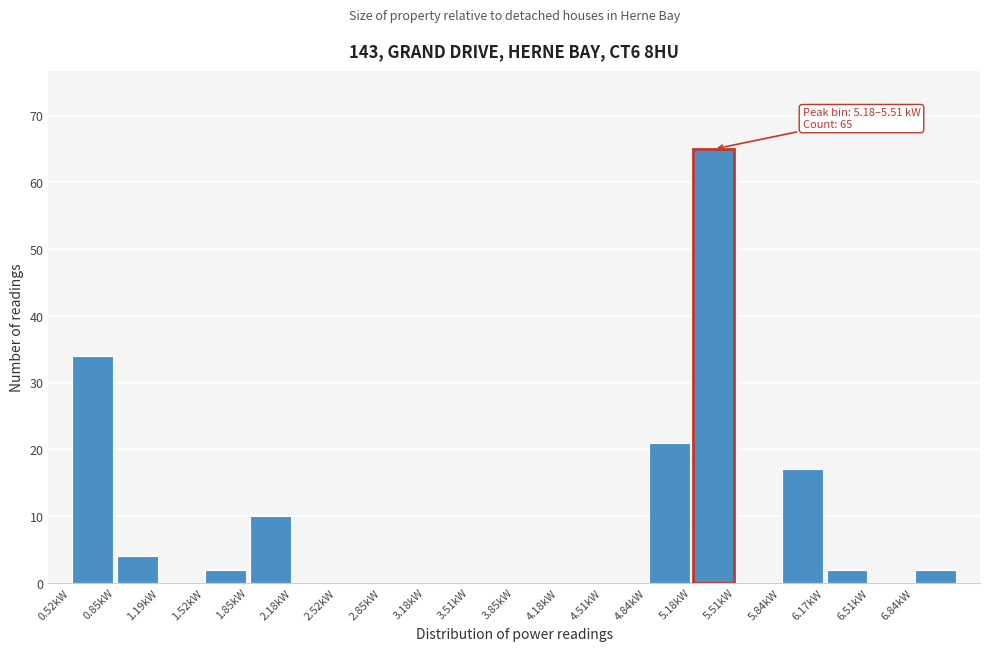

Over which range of the x-axis is the bar tallest?

5.20 to 5.50